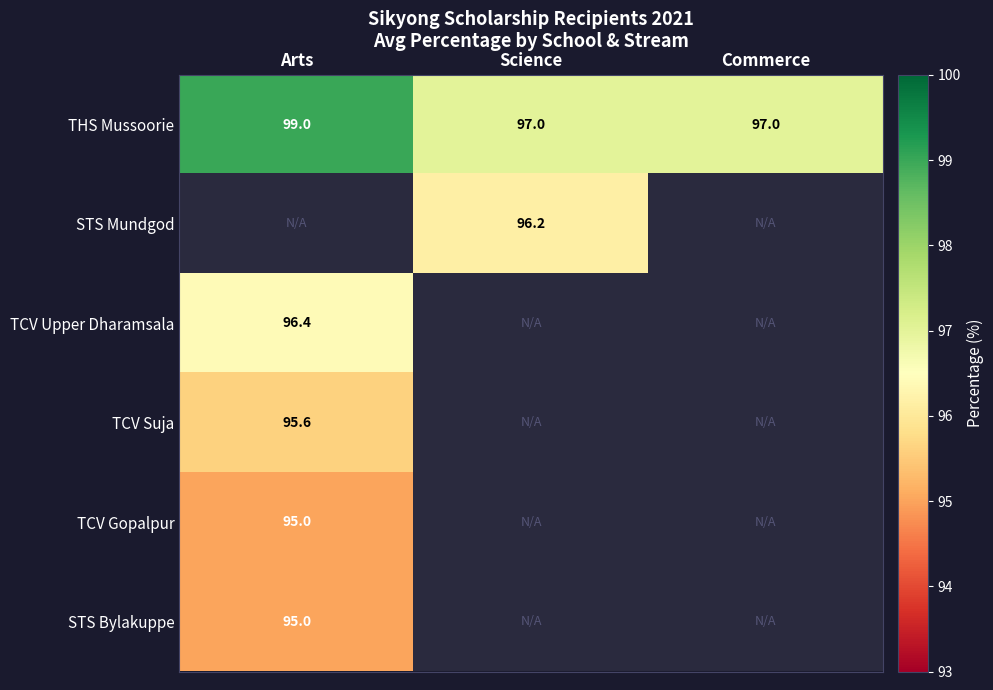

Is it true that THS Mussoorie equals 130.7 at Arts?

False